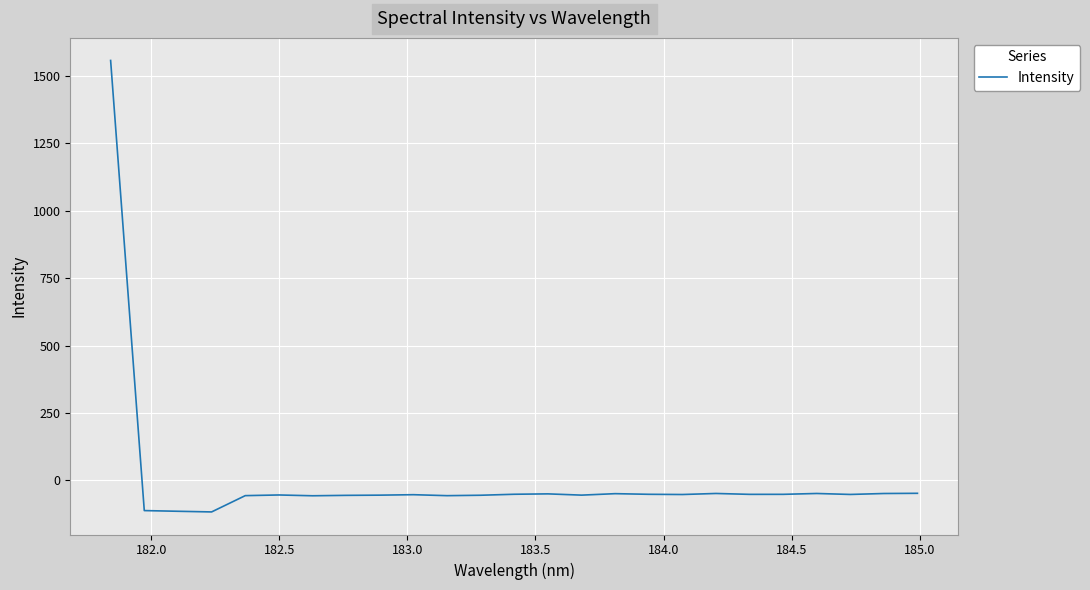

What is the minimum value shown in the chart?

-117.1